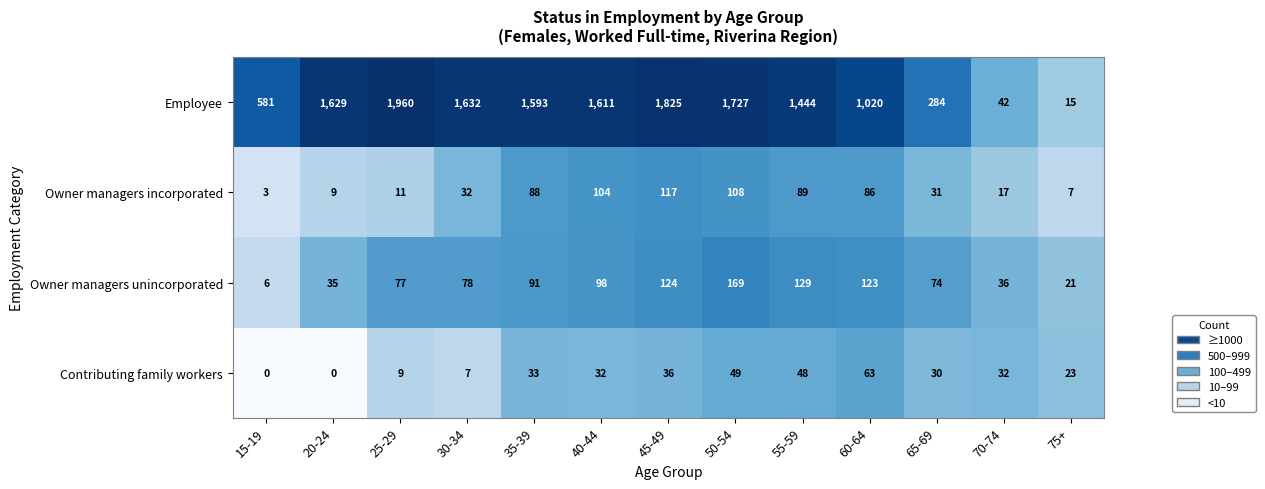

At how many categories does at least one series exceed 5?

13